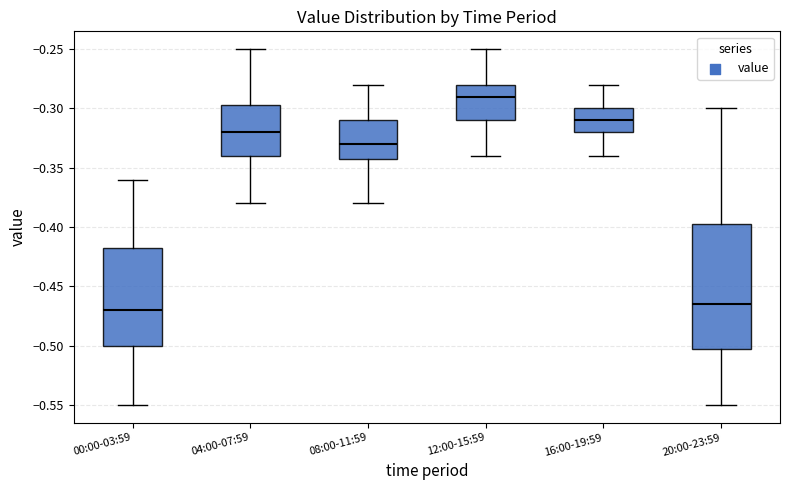

Reading left to right, read every box against the y-axis: the position of its median line, the range the box covers, and the ends of its whiskers. The values are not printed on the chart, so give them approximately, as read against the axis.

00:00-03:59: median -0.470, box -0.500 to -0.415, whiskers -0.550 to -0.360
04:00-07:59: median -0.320, box -0.340 to -0.295, whiskers -0.380 to -0.250
08:00-11:59: median -0.330, box -0.340 to -0.310, whiskers -0.380 to -0.280
12:00-15:59: median -0.290, box -0.310 to -0.280, whiskers -0.340 to -0.250
16:00-19:59: median -0.310, box -0.320 to -0.300, whiskers -0.340 to -0.280
20:00-23:59: median -0.465, box -0.500 to -0.395, whiskers -0.550 to -0.300